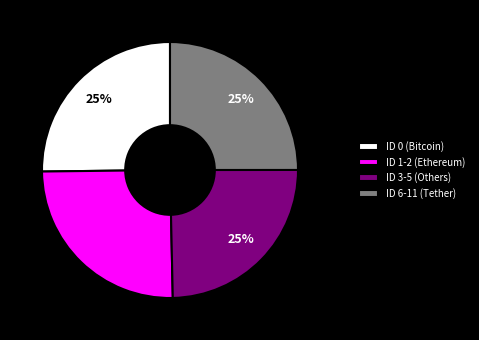

How many segments does this pie chart have?

4